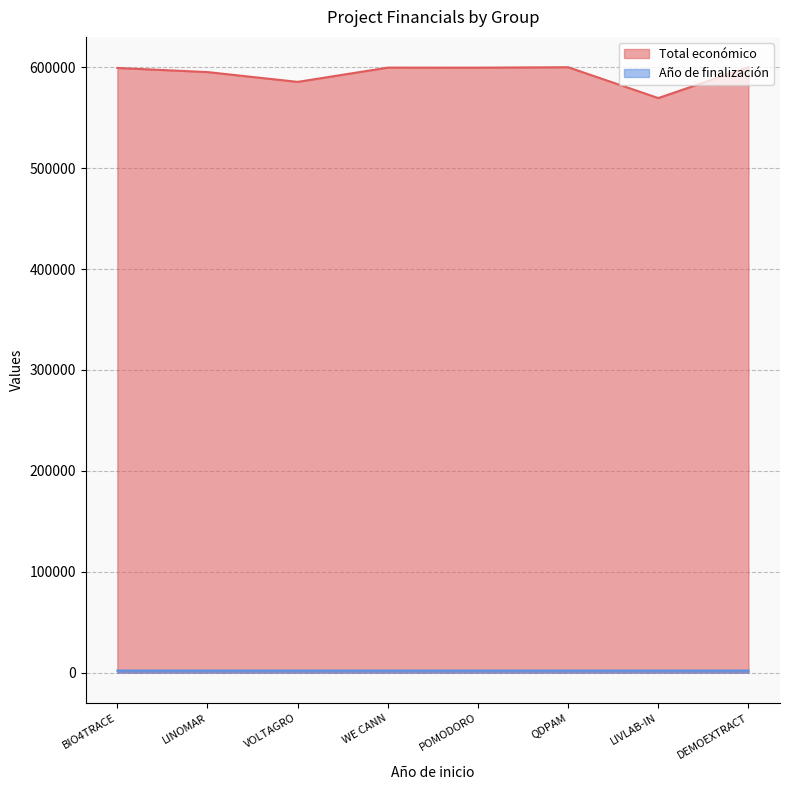

Reading right to left, extract all data points from this chart.

Total económico: DEMOEXTRACT=600043	LIVLAB-IN=569416	QDPAM=599986	POMODORO=599540	WE CANN=599584	VOLTAGRO=585460	LINOMAR=595173	BIO4TRACE=599262
Año de finalización: DEMOEXTRACT=2027	LIVLAB-IN=2027	QDPAM=2027	POMODORO=2027	WE CANN=2026	VOLTAGRO=2027	LINOMAR=2026	BIO4TRACE=2026